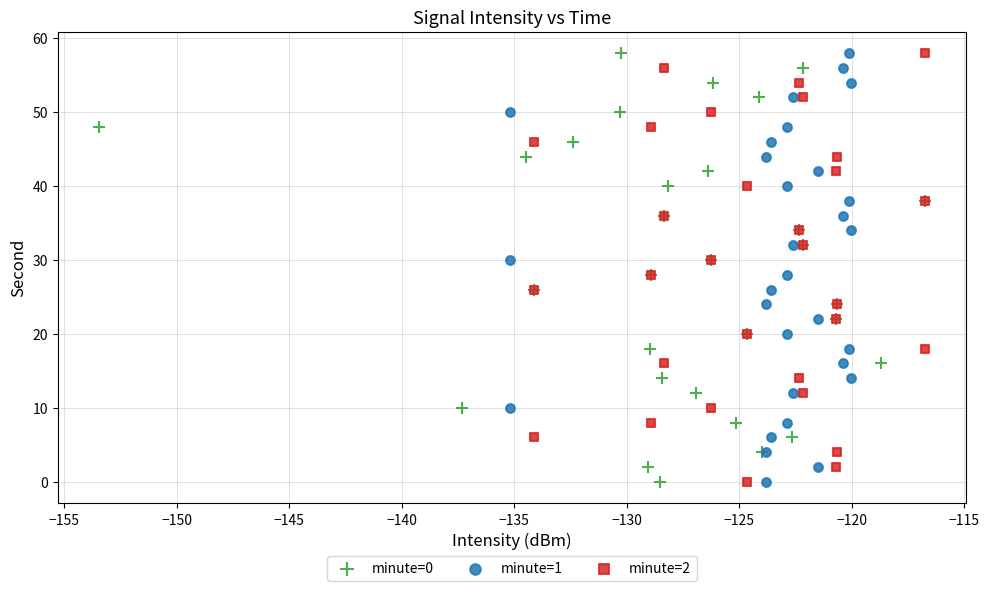

What are all the series names shown in the legend?

minute=0, minute=1, minute=2